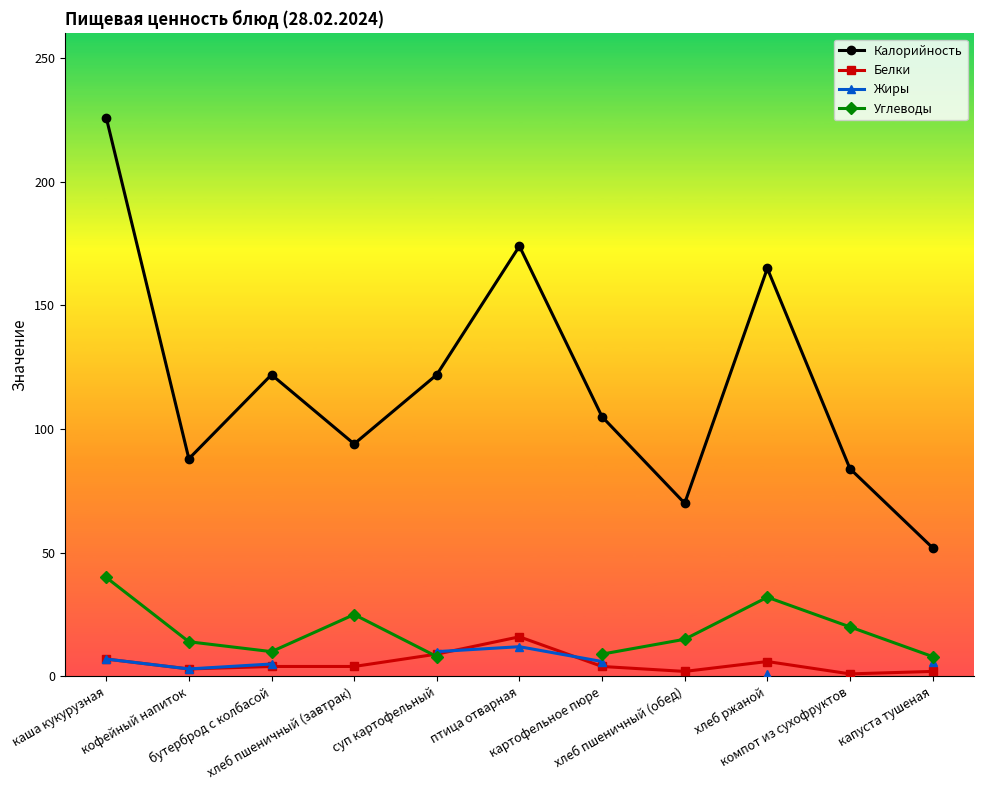

What is the smallest value displayed?

1.0